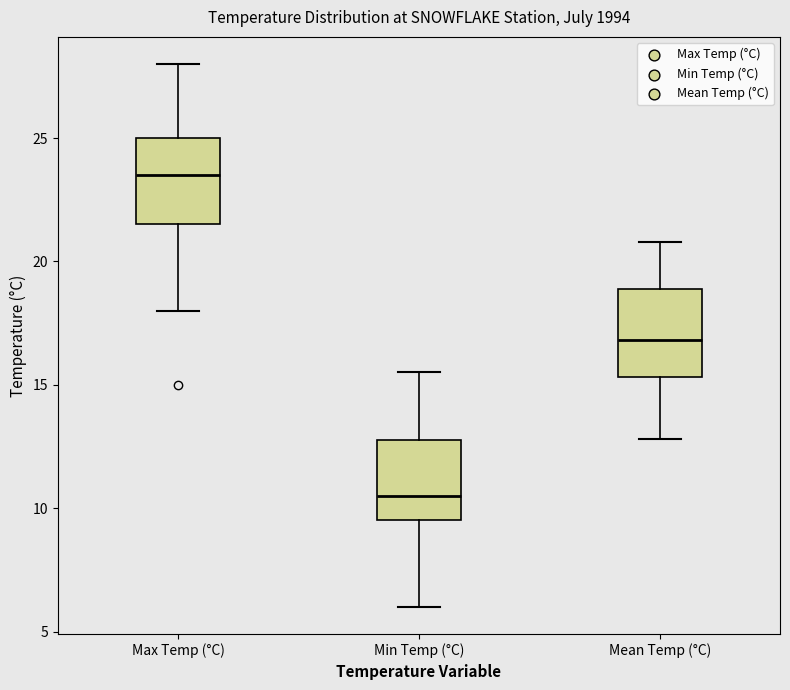

Reading left to right, read every box against the y-axis: the position of its median line, the range the box covers, and the ends of its whiskers. The values are not printed on the chart, so give them approximately, as read against the axis.

Max Temp (°C): median 23.5, box 21.5 to 25.0, whiskers 18.0 to 28.0
Min Temp (°C): median 10.5, box 9.5 to 13.0, whiskers 6.0 to 15.5
Mean Temp (°C): median 17.0, box 15.5 to 19.0, whiskers 13.0 to 21.0